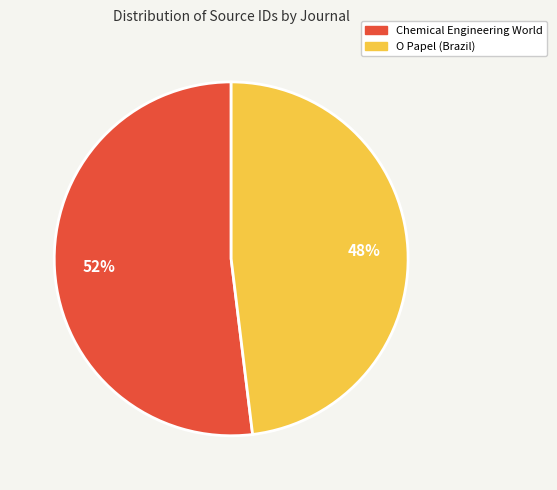

Which category has the smallest portion of the pie?

O Papel (Brazil)